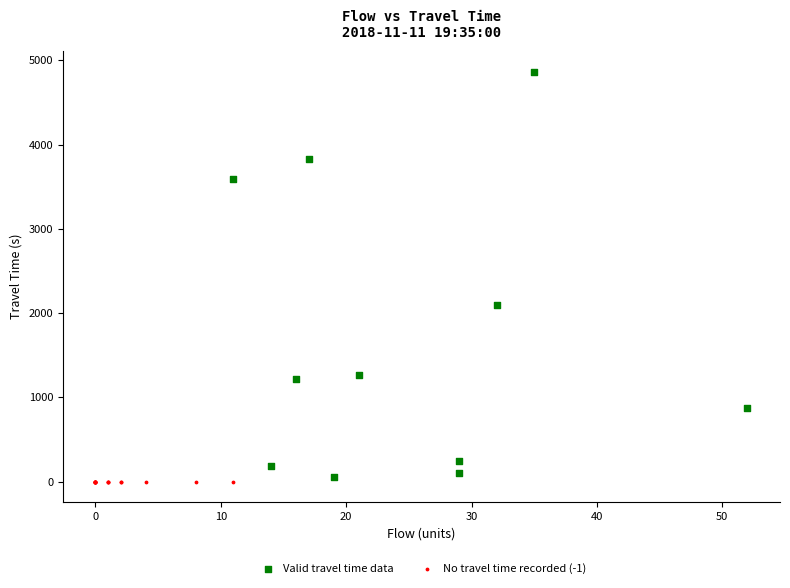

What are all the series names shown in the legend?

Valid travel time data, No travel time recorded (-1)